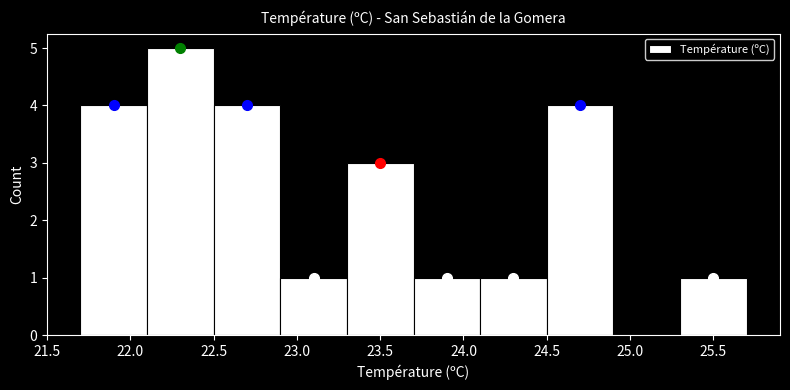

What is the height of the bar covering 24.5 to 24.9 on the x-axis? The values are not printed on the chart, so give them approximately, as read against the axis.

4